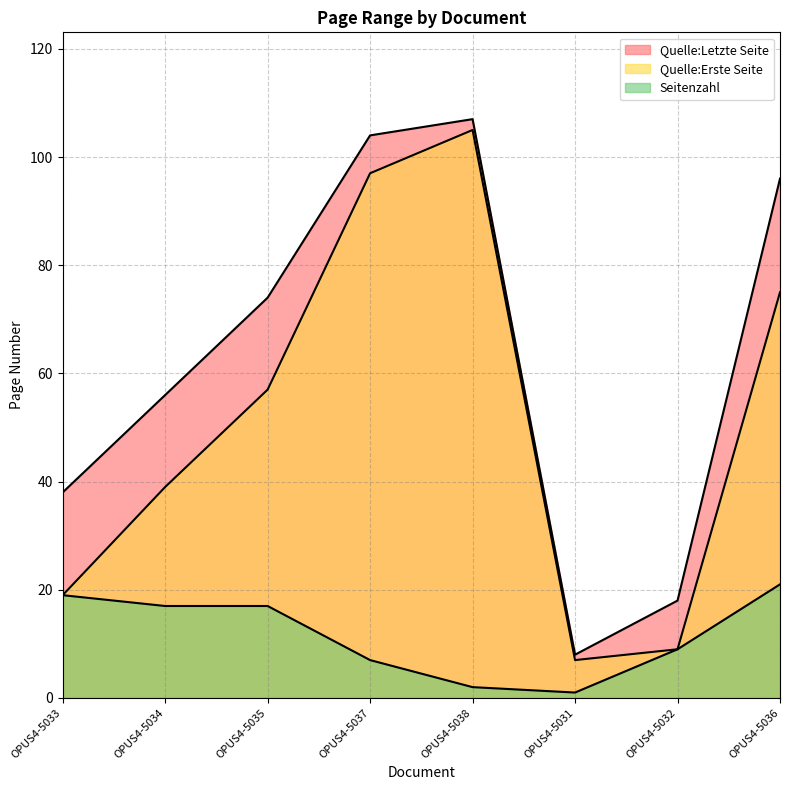

What position from the right is OPUS4-5035?

6